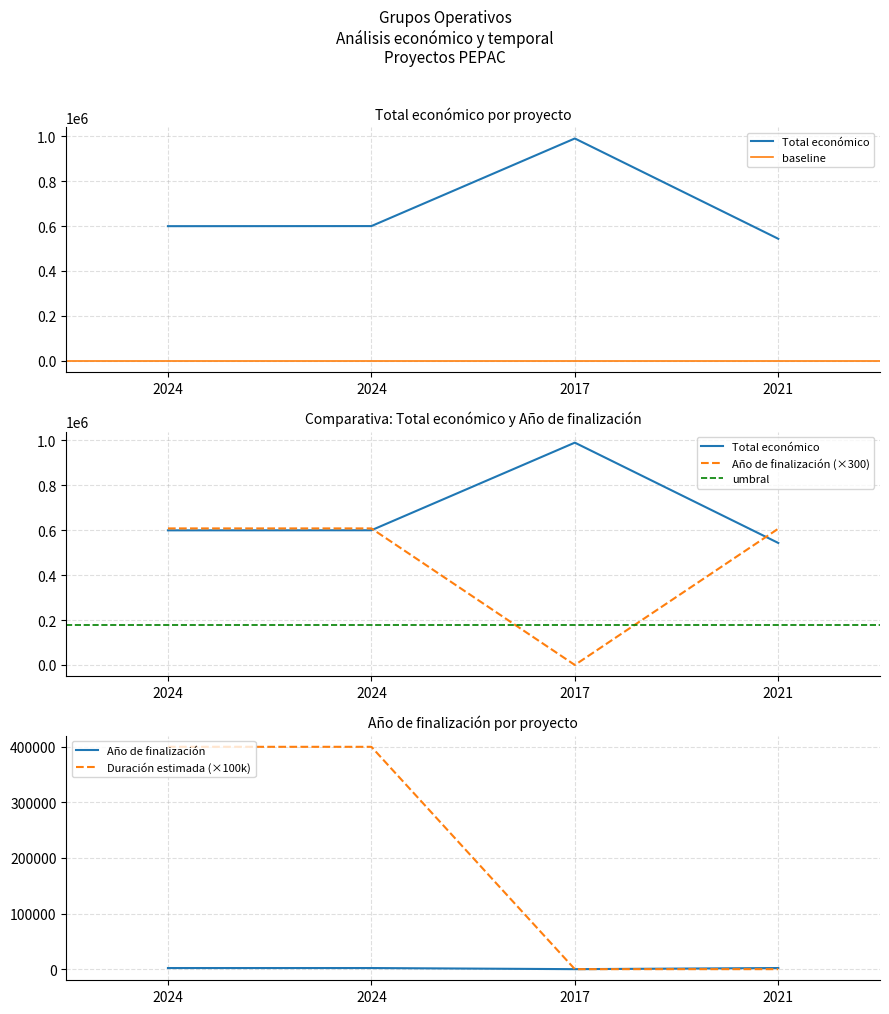

Reading left to right, transcribe all the data shown in this chart.

Total económico: 2024=599540	2024=599927	2017=989973	2021=543365
Año de finalización: 2024=608100	2024=608100	2017=0	2021=606900